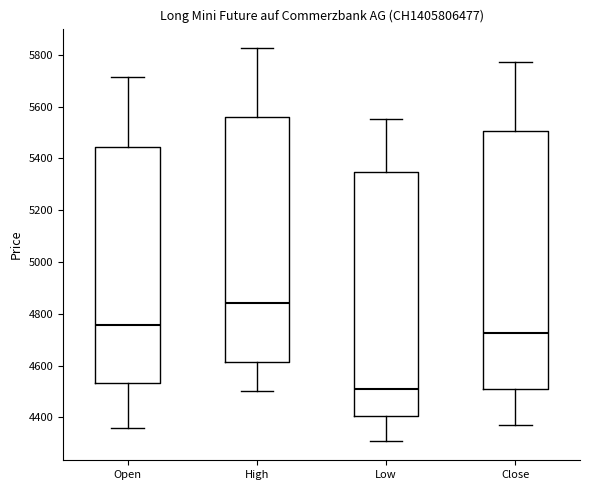

Reading left to right, transcribe this box plot: for each box, give where its median line is, the range the box spans, and where its two whiskers end, as read against the y-axis. The values are not printed on the chart, so give them approximately, as read against the axis.

Open: median 4760, box 4540 to 5440, whiskers 4360 to 5720
High: median 4840, box 4620 to 5560, whiskers 4500 to 5820
Low: median 4520, box 4400 to 5340, whiskers 4320 to 5560
Close: median 4720, box 4500 to 5500, whiskers 4380 to 5780